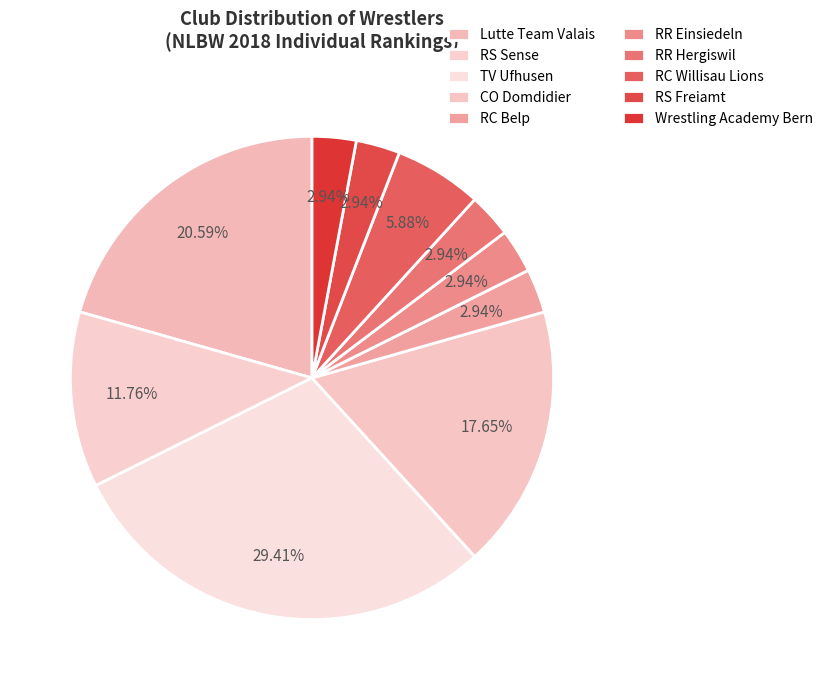

Which slice is the smallest?

RC Belp